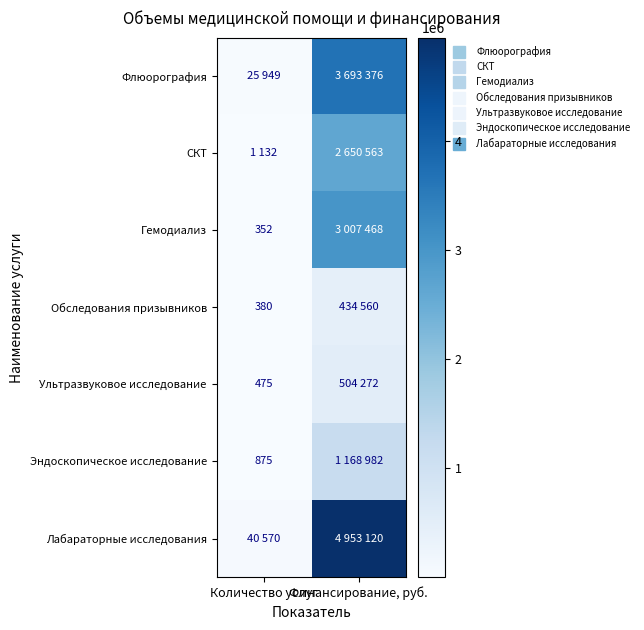

What is the sum of the Флюорография values at Количество услуг and Финансирование, руб.?

3719325